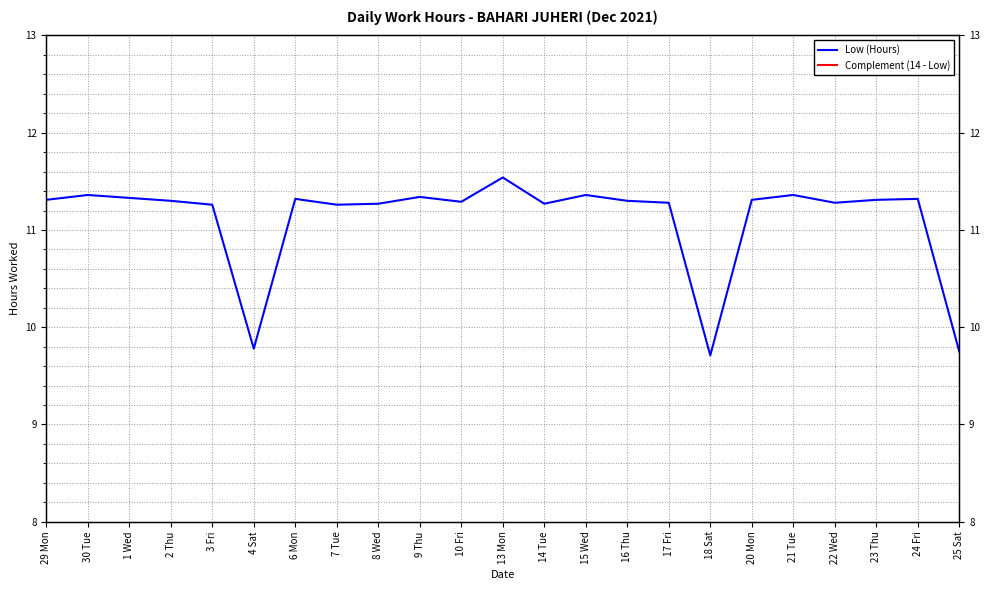

How many lines are shown in the chart?

2